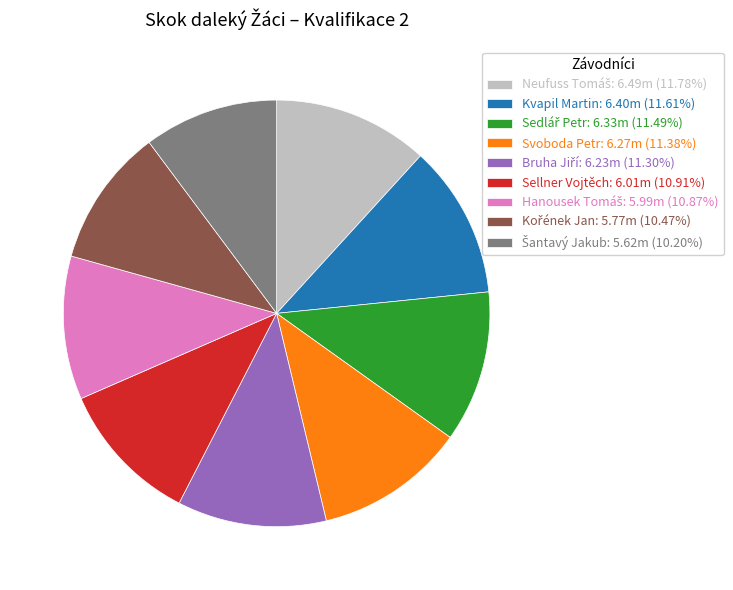

Is there a majority slice in this chart?

No